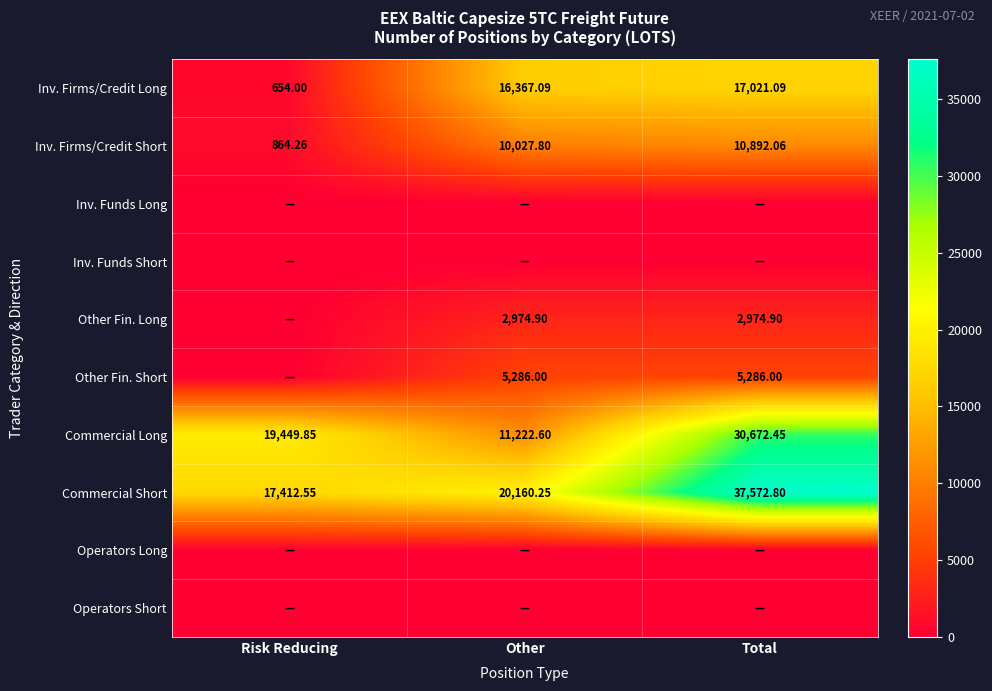

Rank the categories by Inv. Firms/Credit Short value from highest to lowest.

Total, Other, Risk Reducing